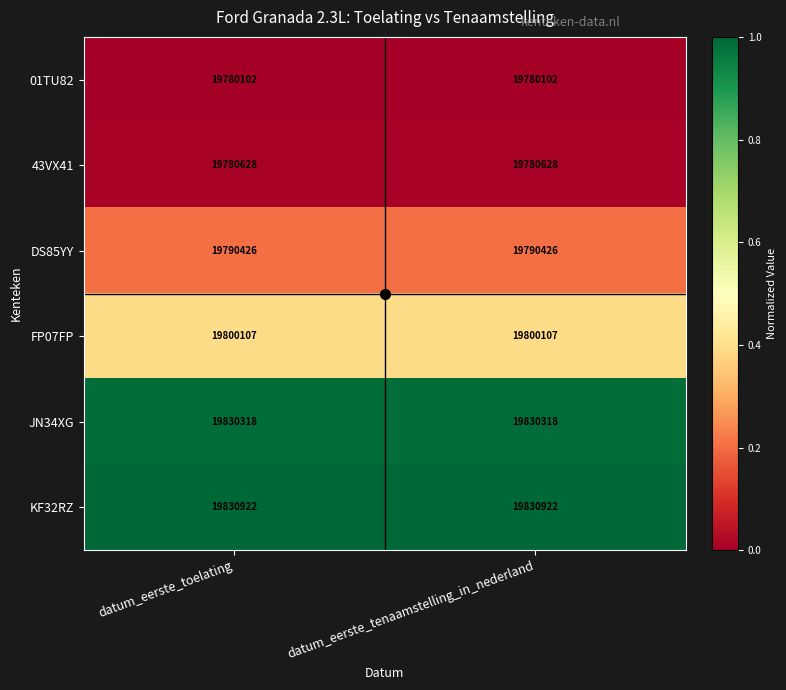

Rank the series at datum_eerste_tenaamstelling_in_nederland from highest to lowest value.

KF32RZ, JN34XG, FP07FP, DS85YY, 43VX41, 01TU82